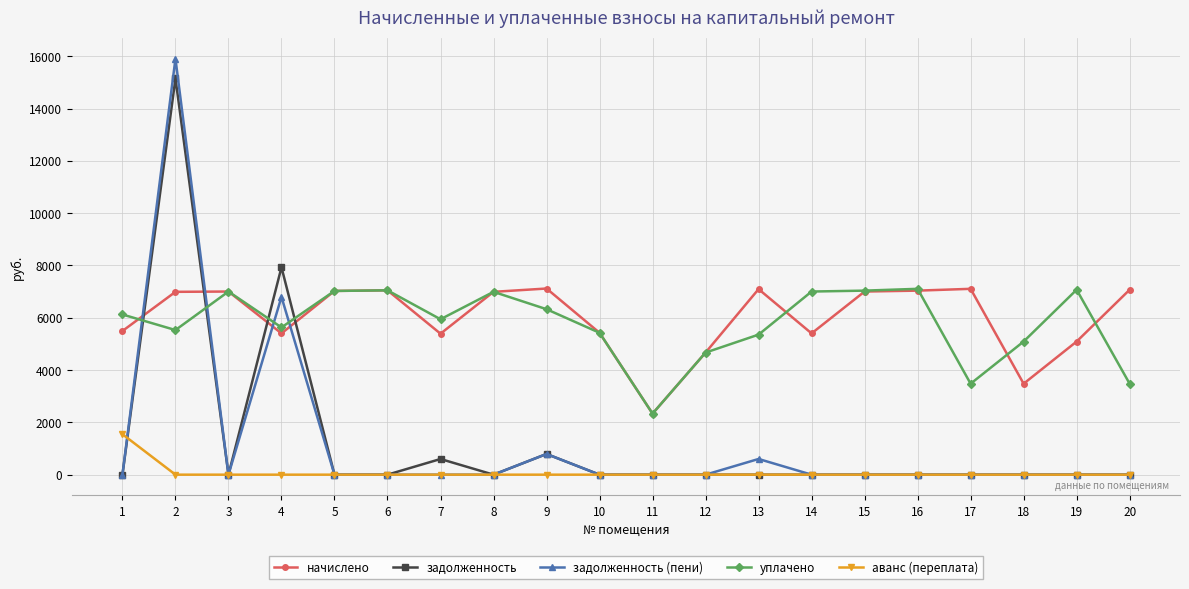

What is the minimum value for уплачено?

2334.7